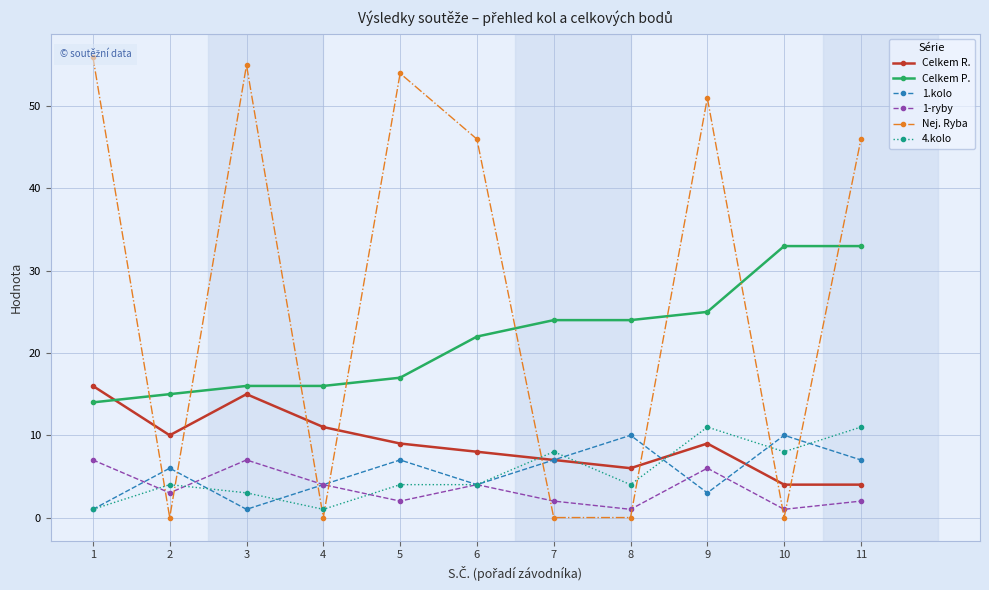

Where is the first local minimum for 4.kolo?

4